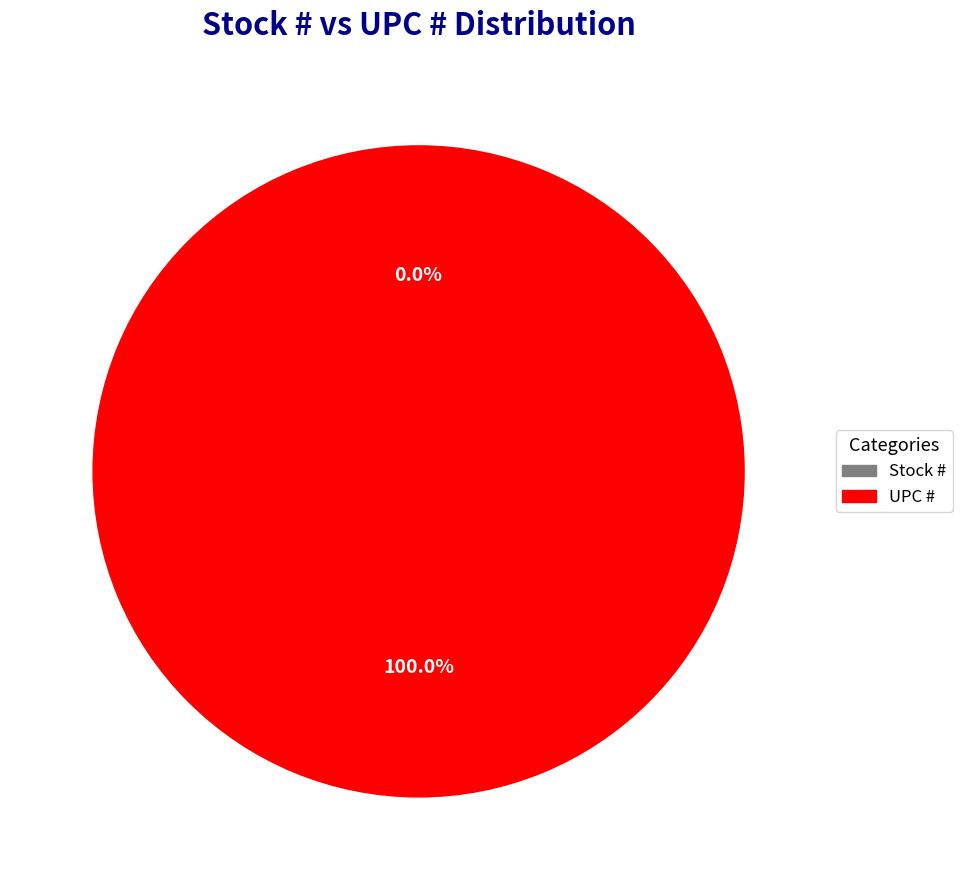

To the nearest percent, what is the difference between the largest and smallest slice percentages?

100%